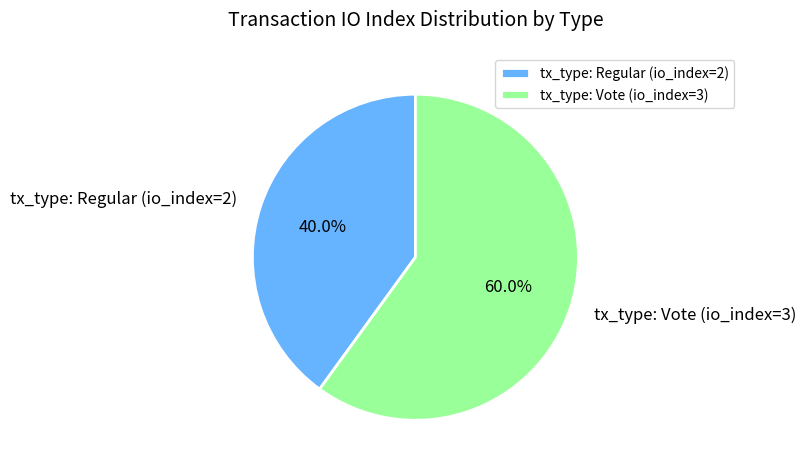

To the nearest percent, what percentage of the pie is tx_type: Regular (io_index=2)?

40%